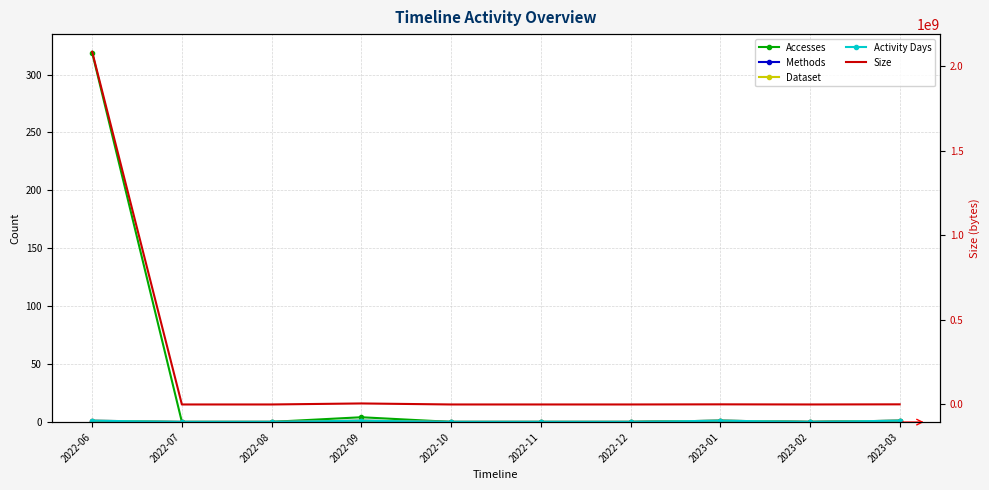

True or false: Dataset has more than 1 points higher than both neighbors.

True